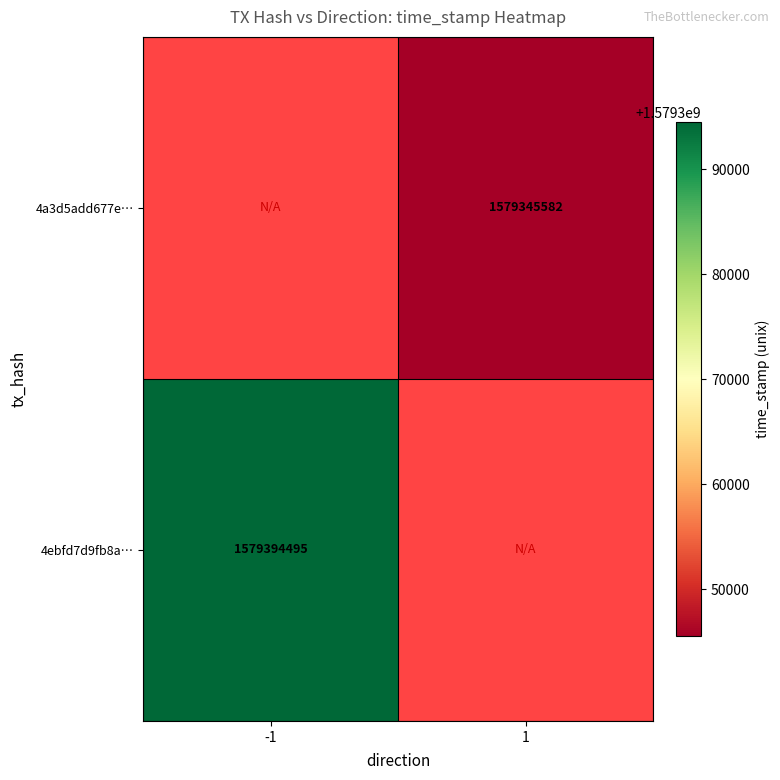

The value of 4a3d5add677e… at 1 is 1579345582. True or false?

True